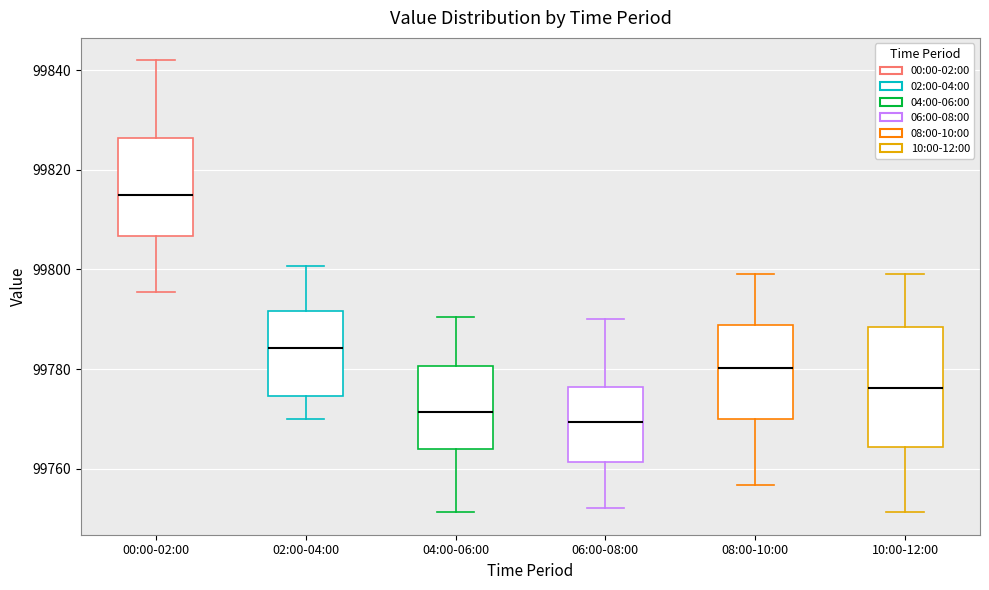

Reading left to right, transcribe this box plot: for each box, give where its median line is, the range the box spans, and where its two whiskers end, as read against the y-axis. The values are not printed on the chart, so give them approximately, as read against the axis.

00:00-02:00: median 99816, box 99806 to 99826, whiskers 99796 to 99842
02:00-04:00: median 99784, box 99774 to 99792, whiskers 99770 to 99800
04:00-06:00: median 99772, box 99764 to 99780, whiskers 99752 to 99790
06:00-08:00: median 99770, box 99762 to 99776, whiskers 99752 to 99790
08:00-10:00: median 99780, box 99770 to 99788, whiskers 99756 to 99800
10:00-12:00: median 99776, box 99764 to 99788, whiskers 99752 to 99800